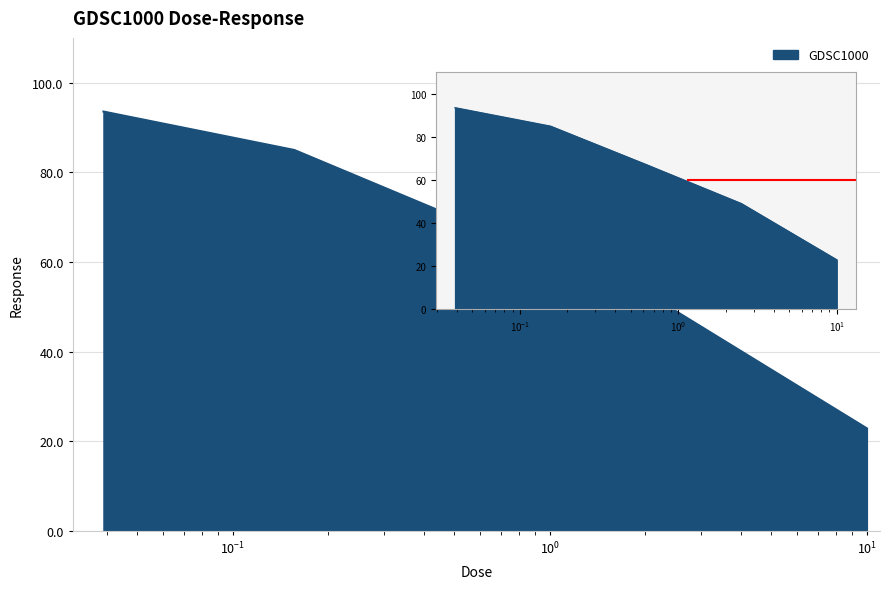

Reading left to right, what are all the values shown in this chart?

93.6	85.0	67.2	49.0	22.9